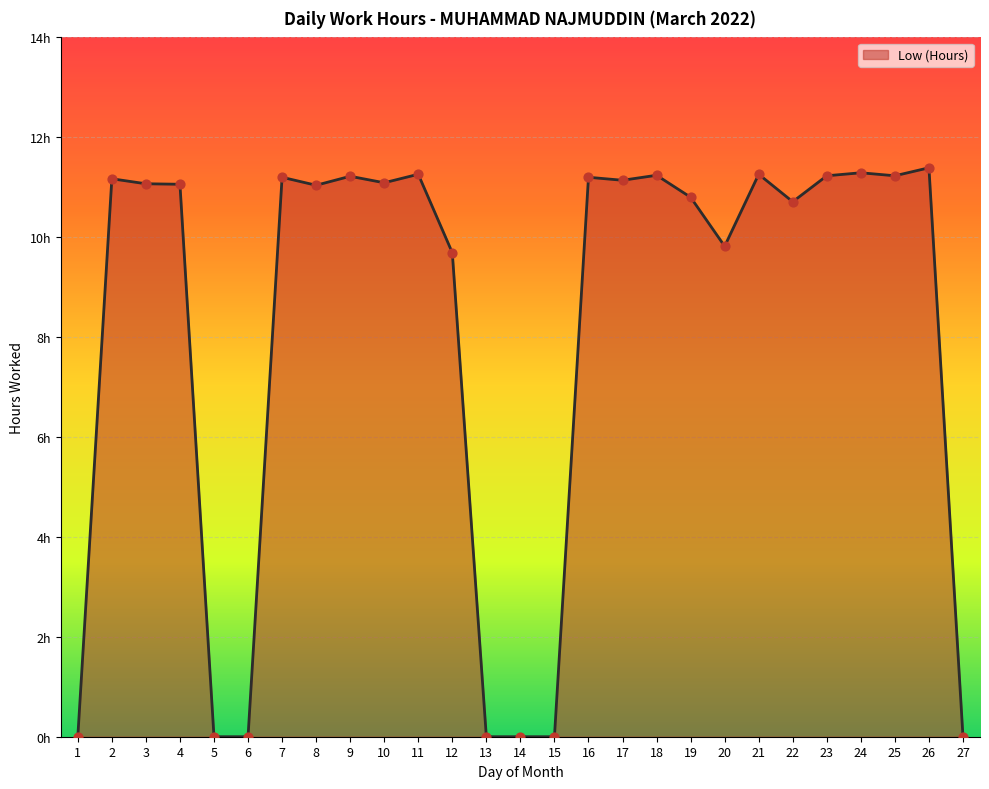

What is the change in value from 8 to 18?

+0.2